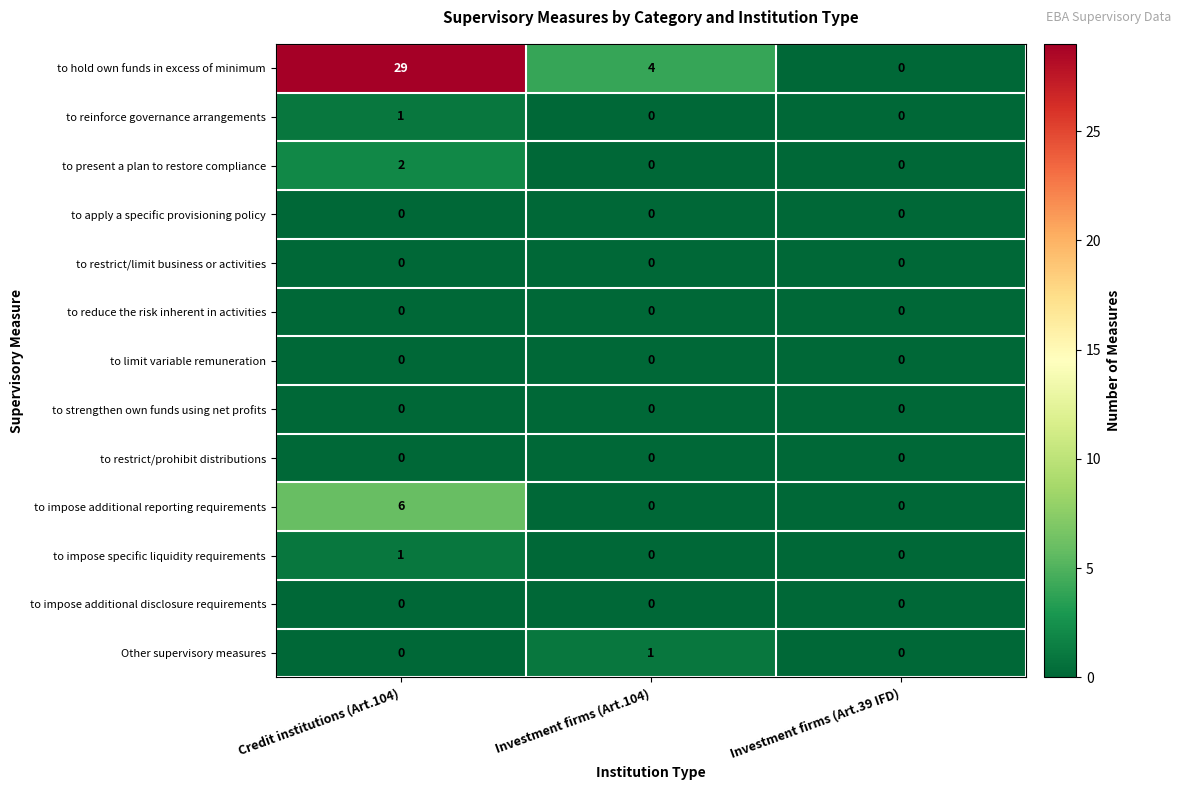

Which series has the largest range (max minus min)?

to hold own funds in excess of minimum